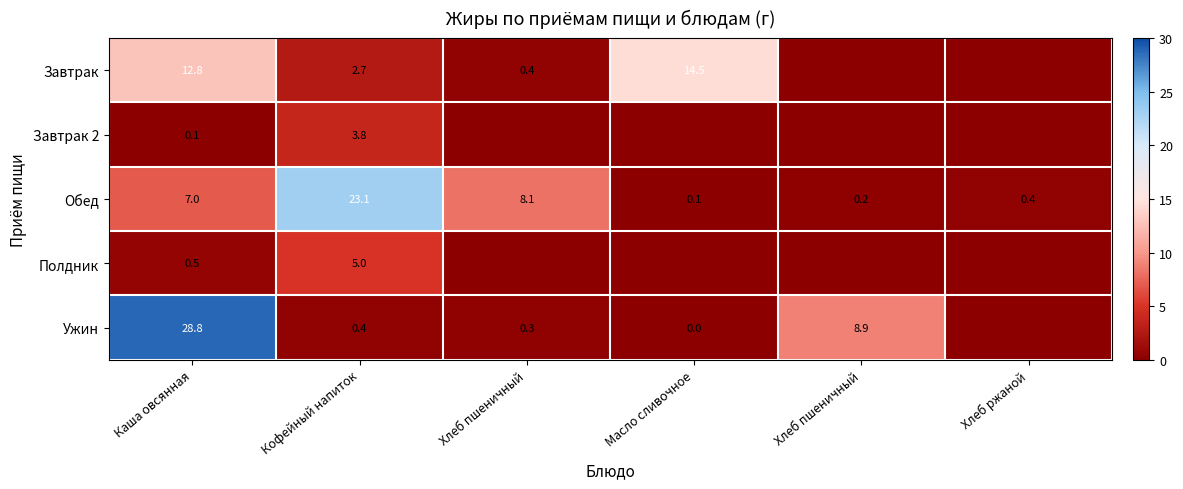

How many values in the Обед series are below 7?

3